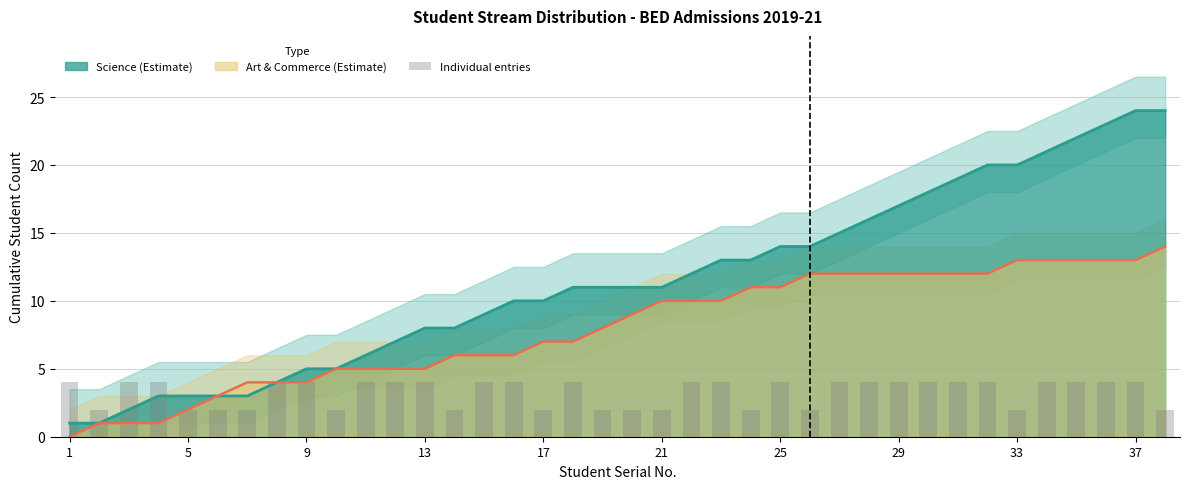

The value of Science (Estimate) at 37 is 38. True or false?

False